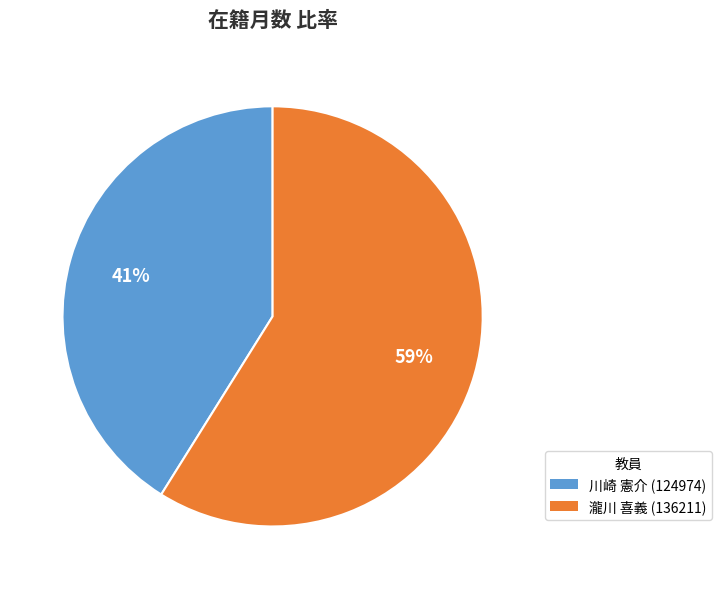

Does 瀧川 喜義 (136211) account for over 50% of the chart?

Yes